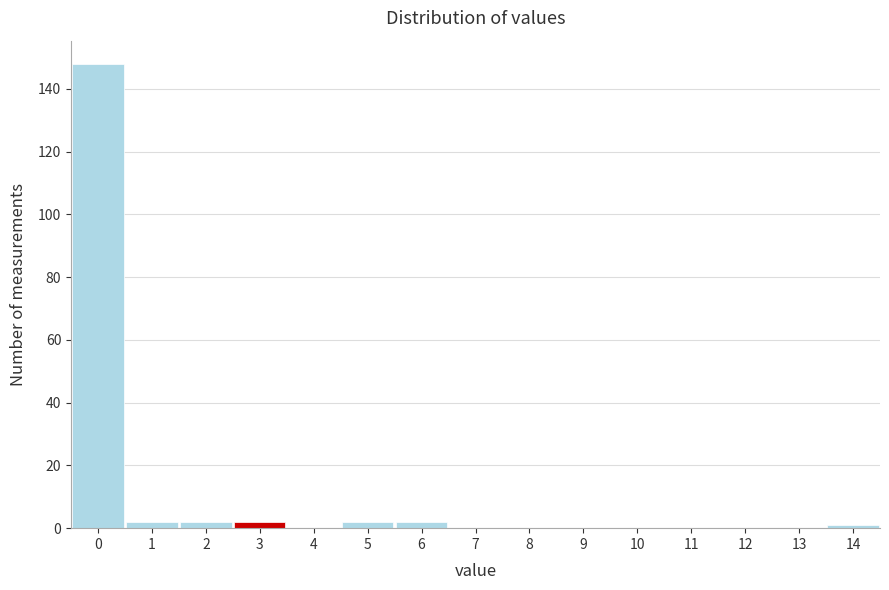

What is the height of the bar covering 1.5 to 2.5 on the x-axis? The values are not printed on the chart, so give them approximately, as read against the axis.

2